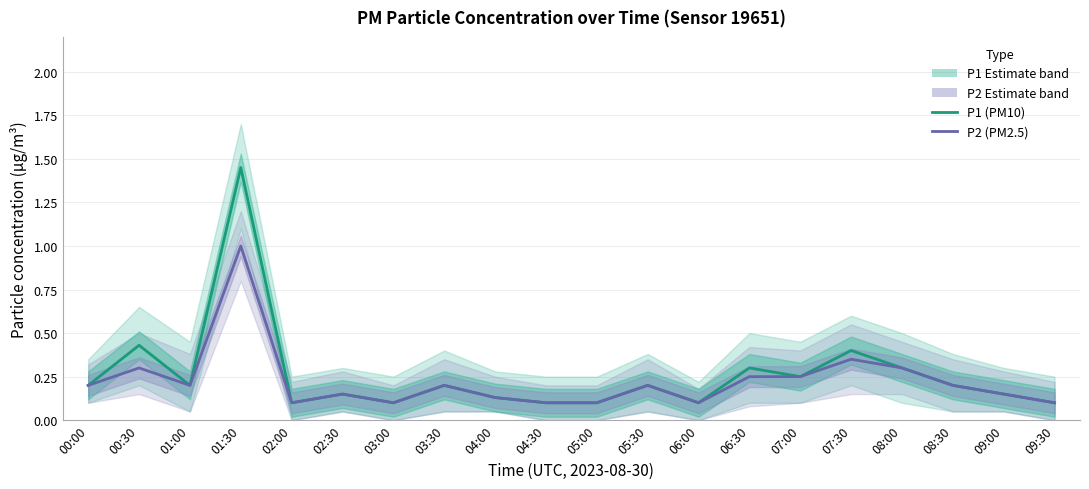

What is the label of the 3rd point from the left?

01:00